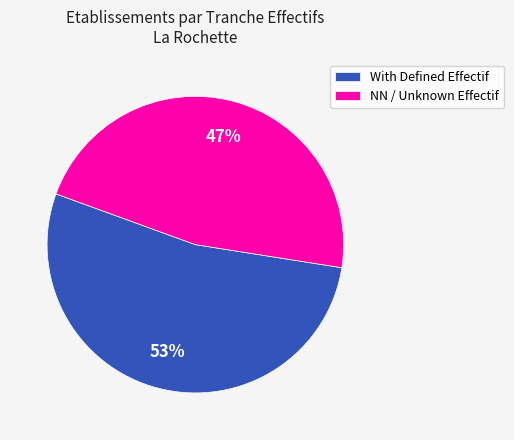

Is the sum of With Defined Effectif and NN / Unknown Effectif greater than half?

Yes